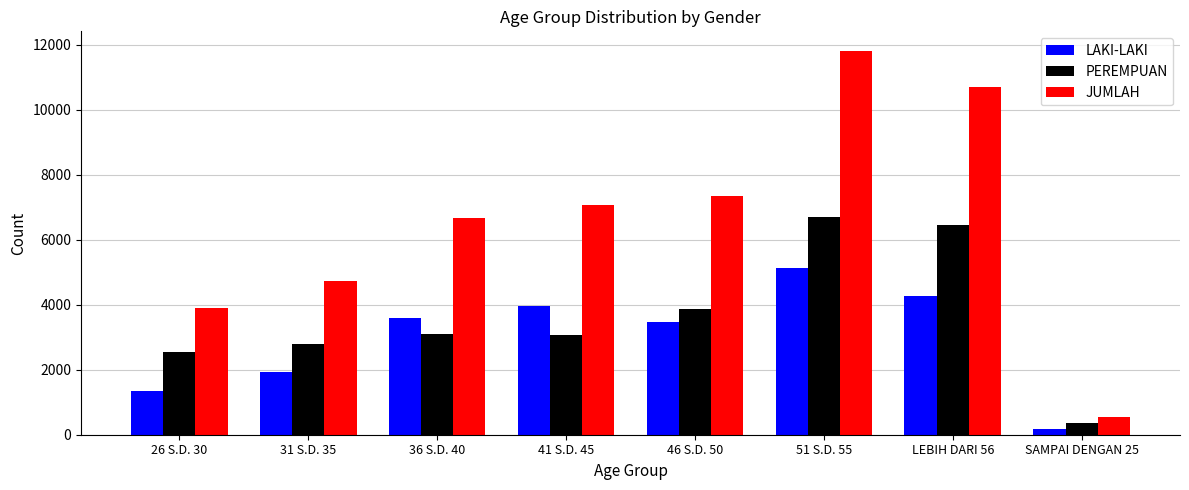

At how many categories does at least one series exceed 10501?

2